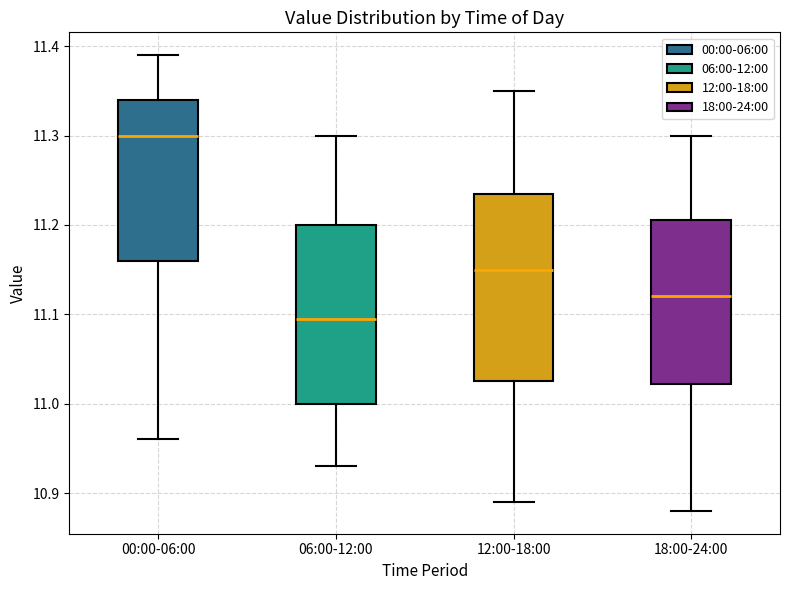

Which box is the tallest, from its lower edge to its upper edge?

12:00-18:00